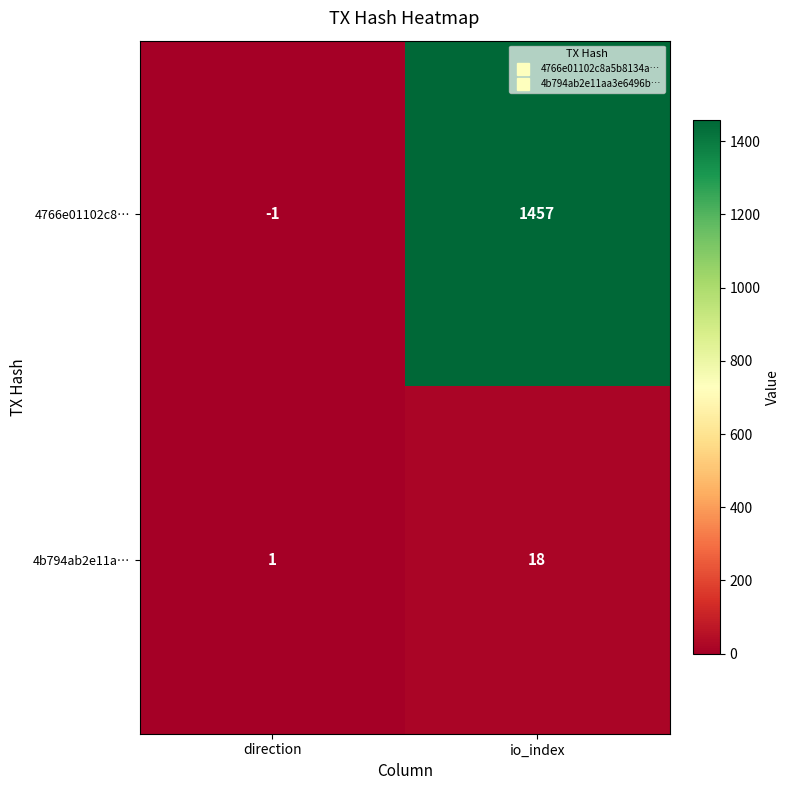

The value of 4766e01102c8… at direction is -1. True or false?

True